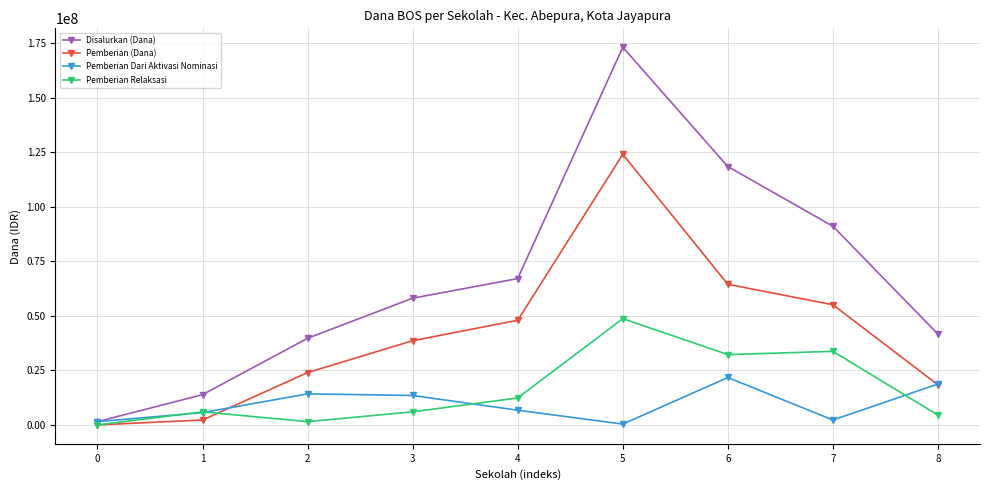

At how many categories does at least one series exceed 38772631?

7